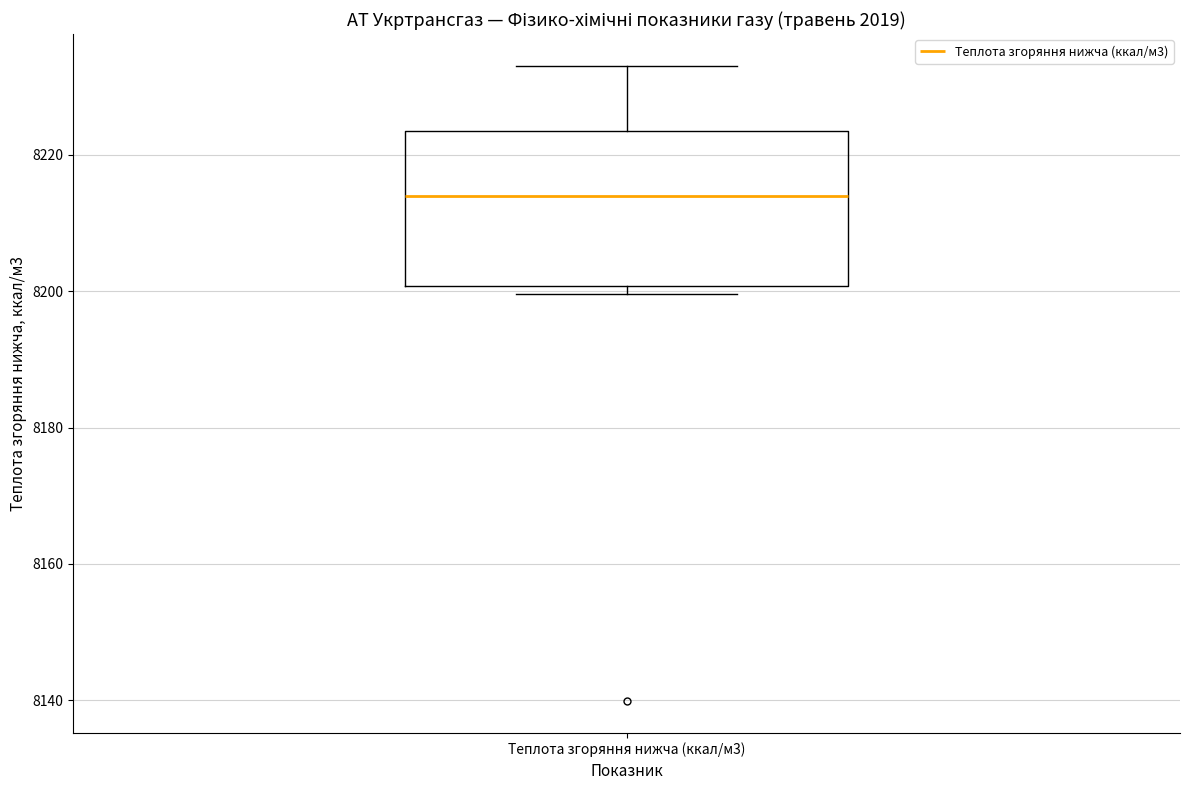

Read this box plot against the y-axis: the position of the median line, the range covered by the box, and the ends of both whiskers. The values are not printed on the chart, so give them approximately, as read against the axis.

median 8214, box 8200 to 8224, whiskers 8200 (just below the box's lower edge) to 8234